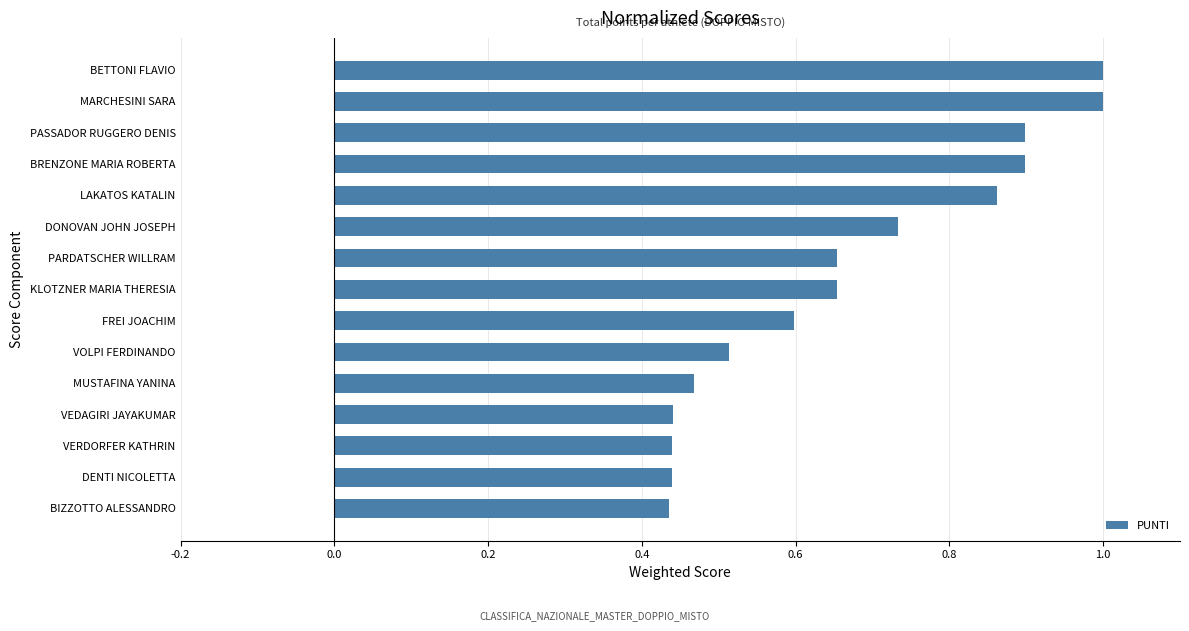

How many bars are there in total?

15